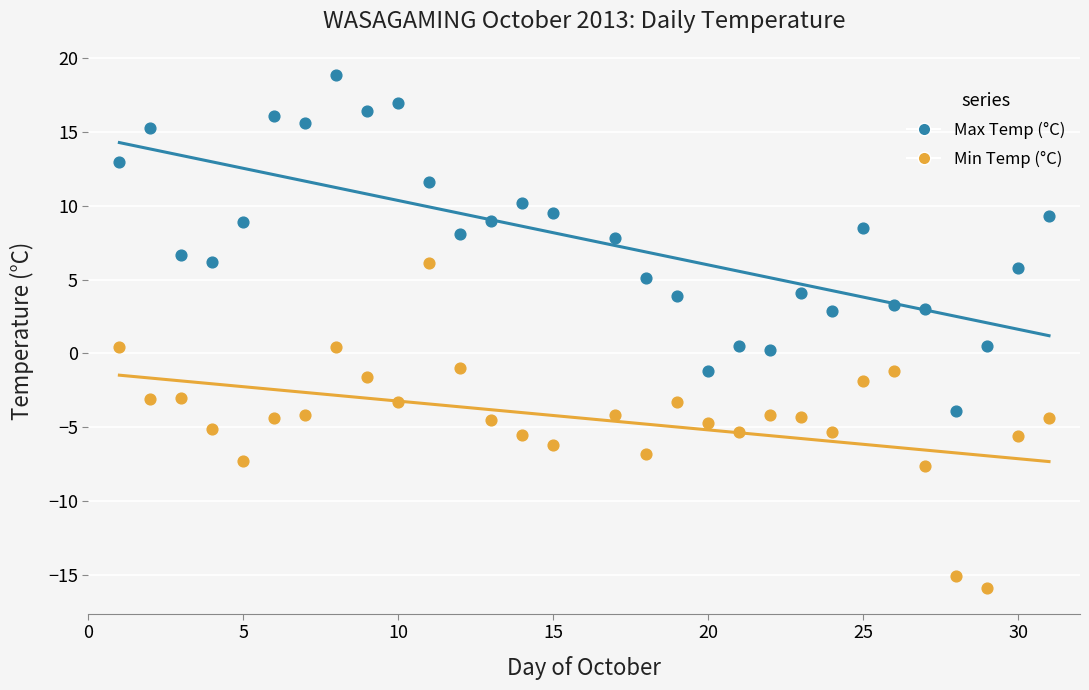

Which series reaches the minimum Y coordinate?

Min Temp (°C)